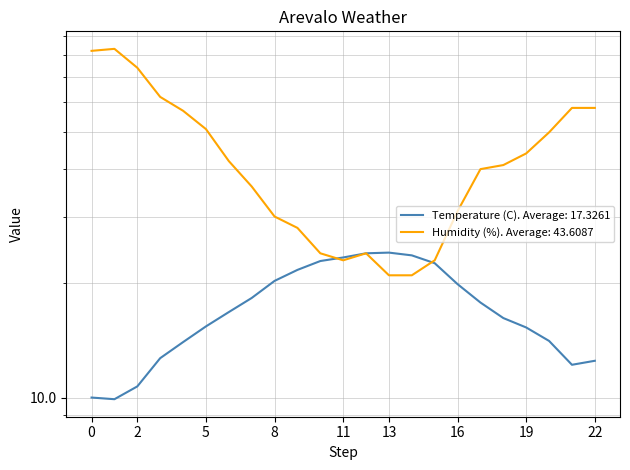

The Humidity (%) series shows 19.6 at 16/06 00:00. True or false?

False